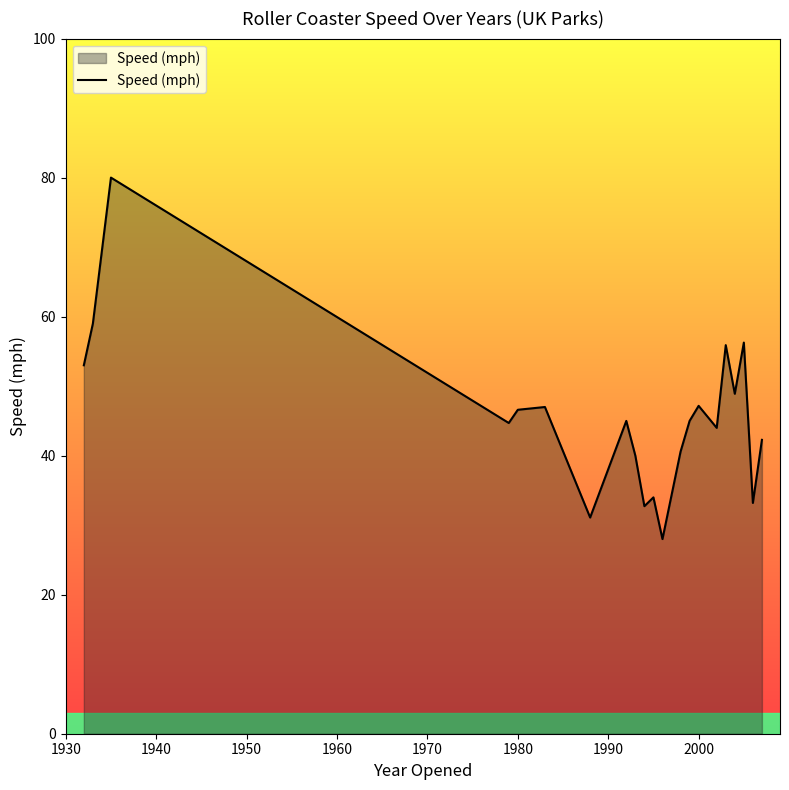

What is the difference between the maximum and minimum values?

52.0